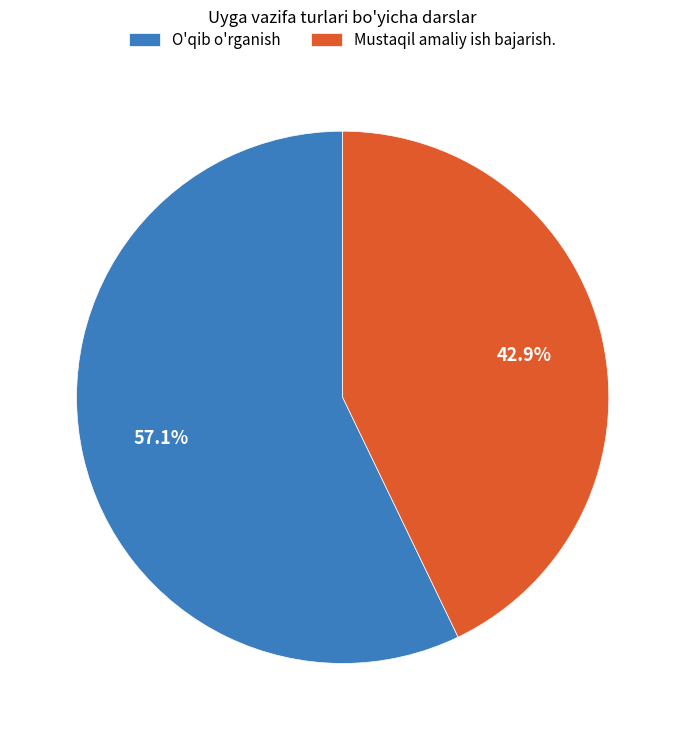

Is it true that Mustaqil amaliy ish bajarish. is 43% of the pie?

True